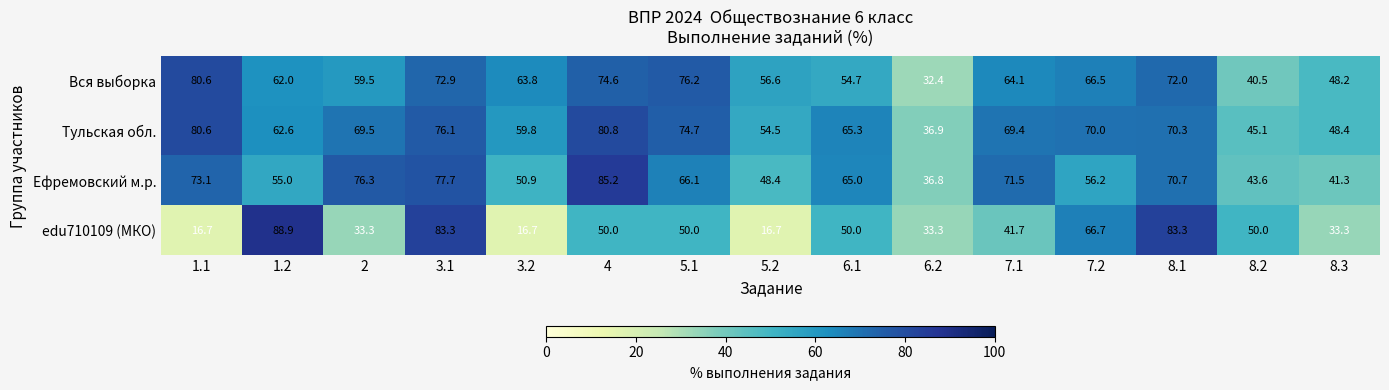

What is the average value of the Тульская обл. series?

64.3